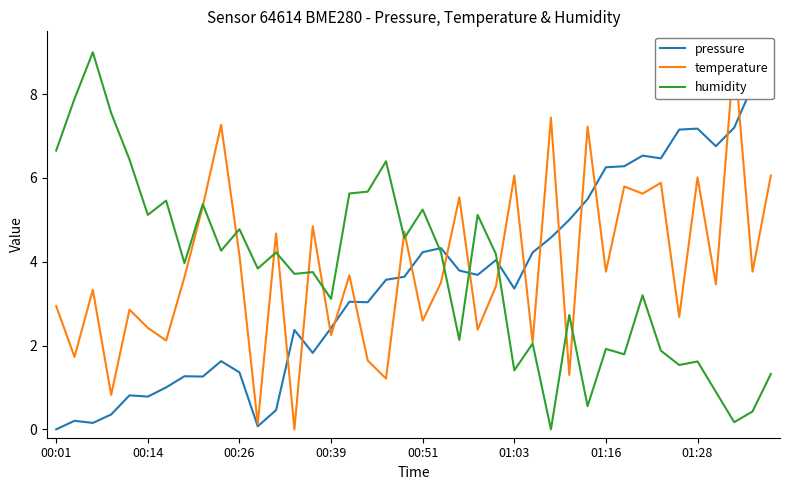

At how many categories does at least one series exceed 0?

40